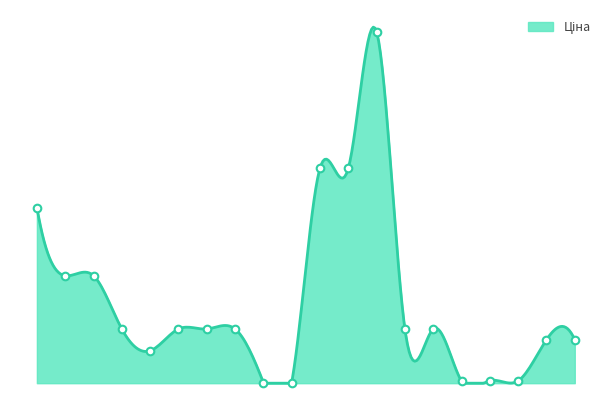

What is the change in value from 10832185 to 283532151?

-5314.0